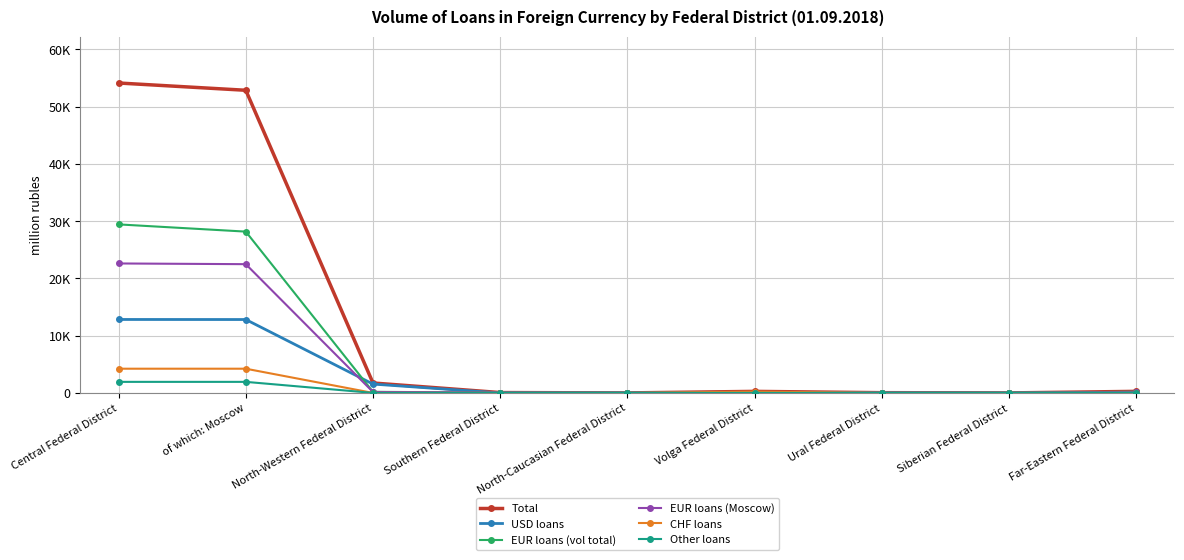

What is the value of the EUR loans (Moscow) point at the 9th from the left?

184